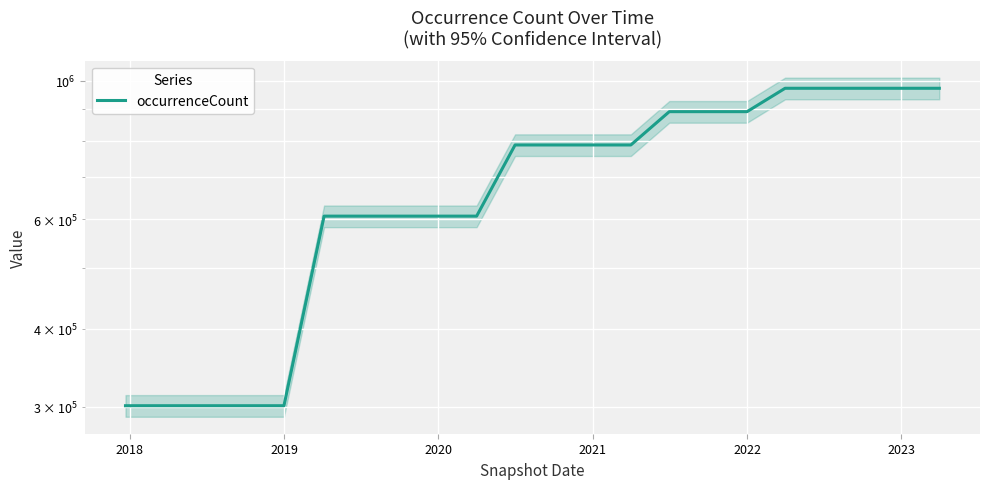

What is the sum of all values?

15239263